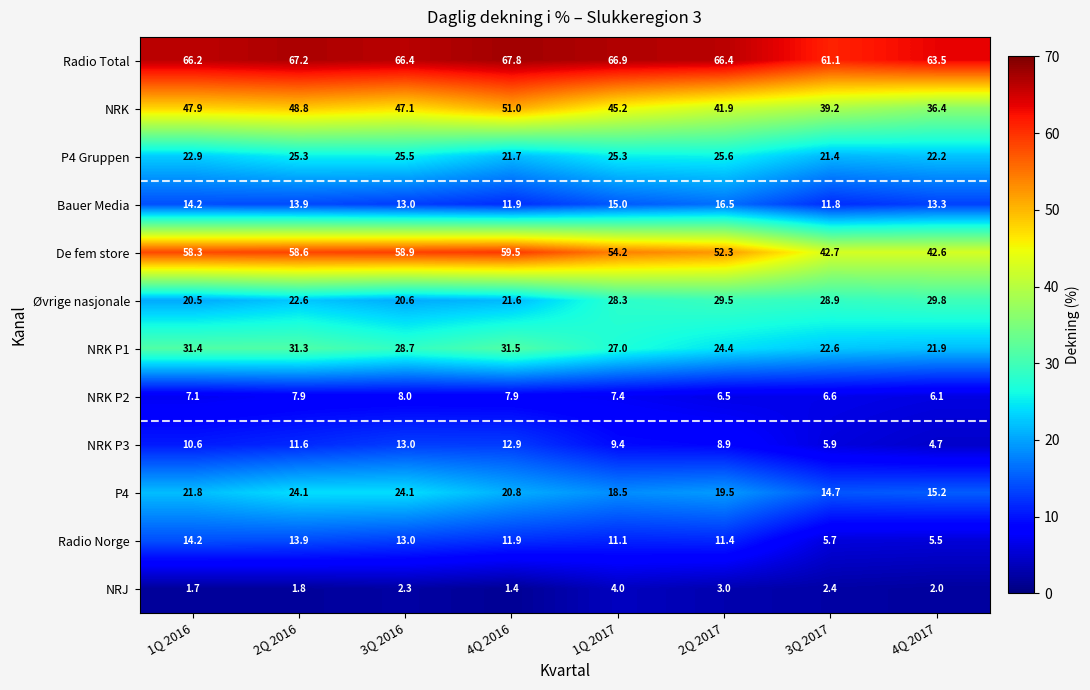

True or false: NRK P2 has a value of 4.0 at 2Q 2017.

False